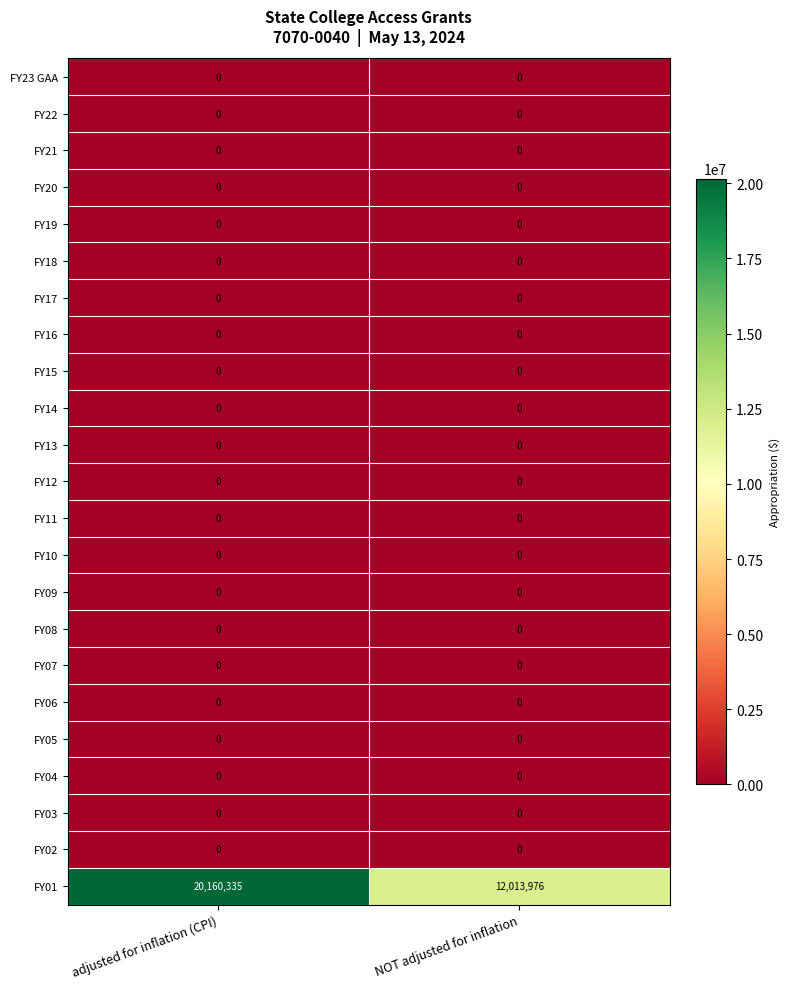

Which series has the widest spread of values?

FY01